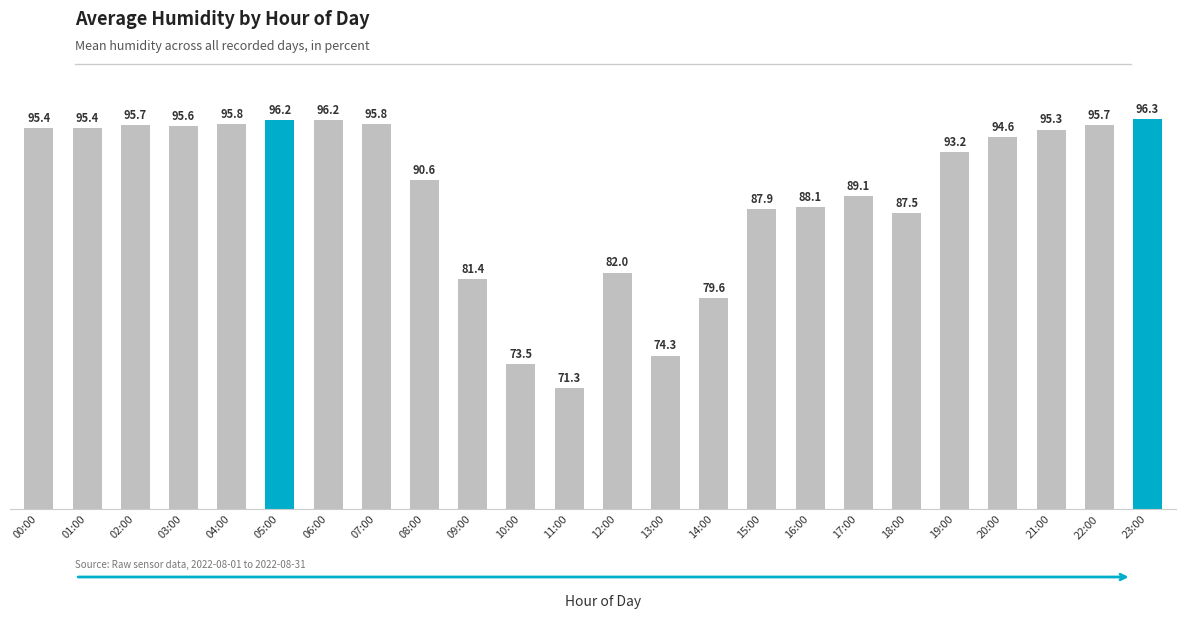

Where is the data nearest to the value 83?

12:00